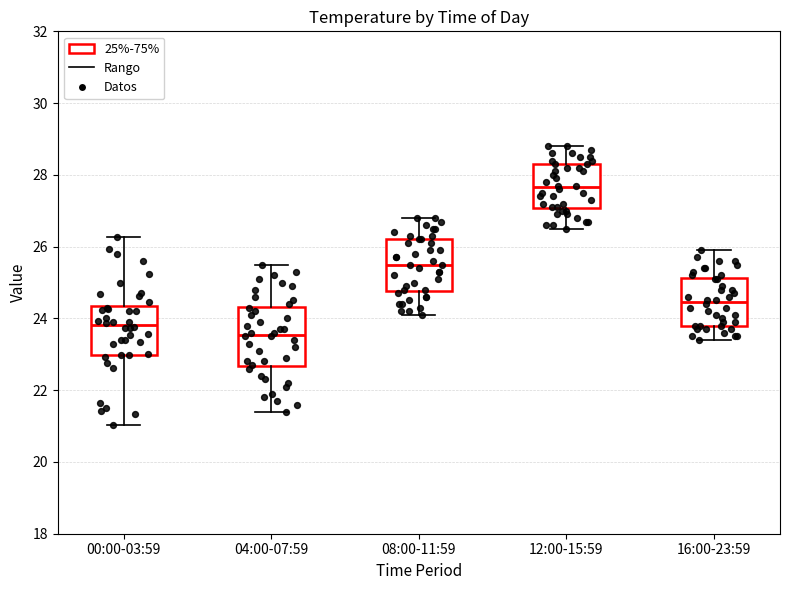

Reading left to right, transcribe this box plot: for each box, give where its median line is, the range the box spans, and where its two whiskers end, as read against the y-axis. The values are not printed on the chart, so give them approximately, as read against the axis.

00:00-03:59: median 23.8, box 23.0 to 24.4, whiskers 21.0 to 26.2
04:00-07:59: median 23.6, box 22.6 to 24.4, whiskers 21.4 to 25.6
08:00-11:59: median 25.6, box 24.8 to 26.2, whiskers 24.2 to 26.8
12:00-15:59: median 27.6, box 27.0 to 28.4, whiskers 26.6 to 28.8
16:00-23:59: median 24.4, box 23.8 to 25.2, whiskers 23.4 to 26.0